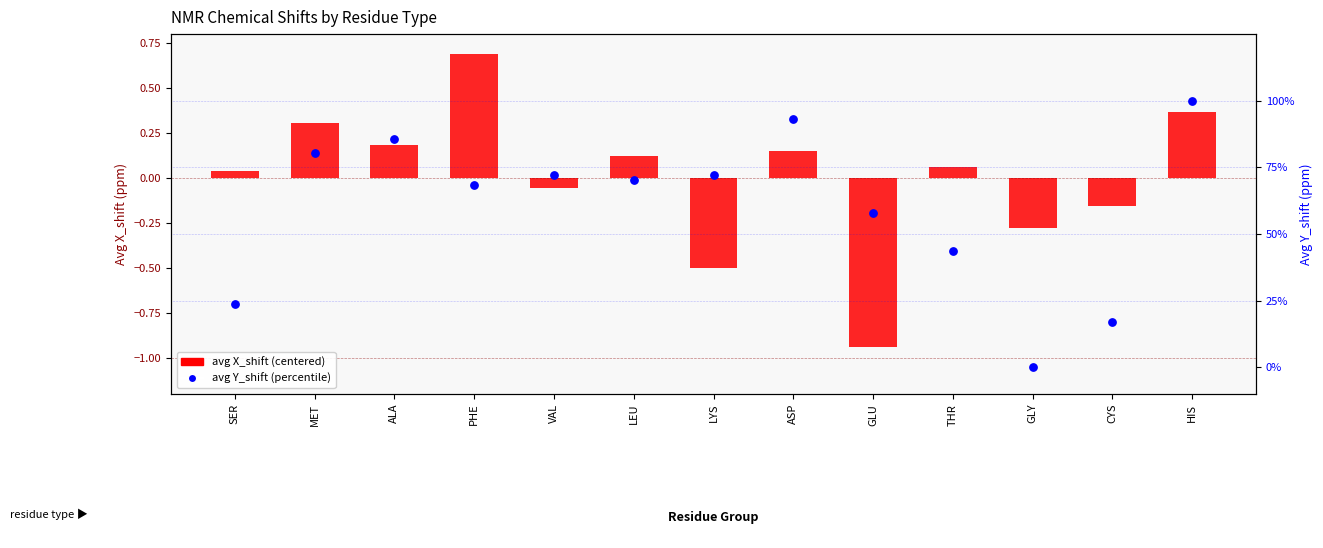

At which category is the sum across all series the highest?

HIS